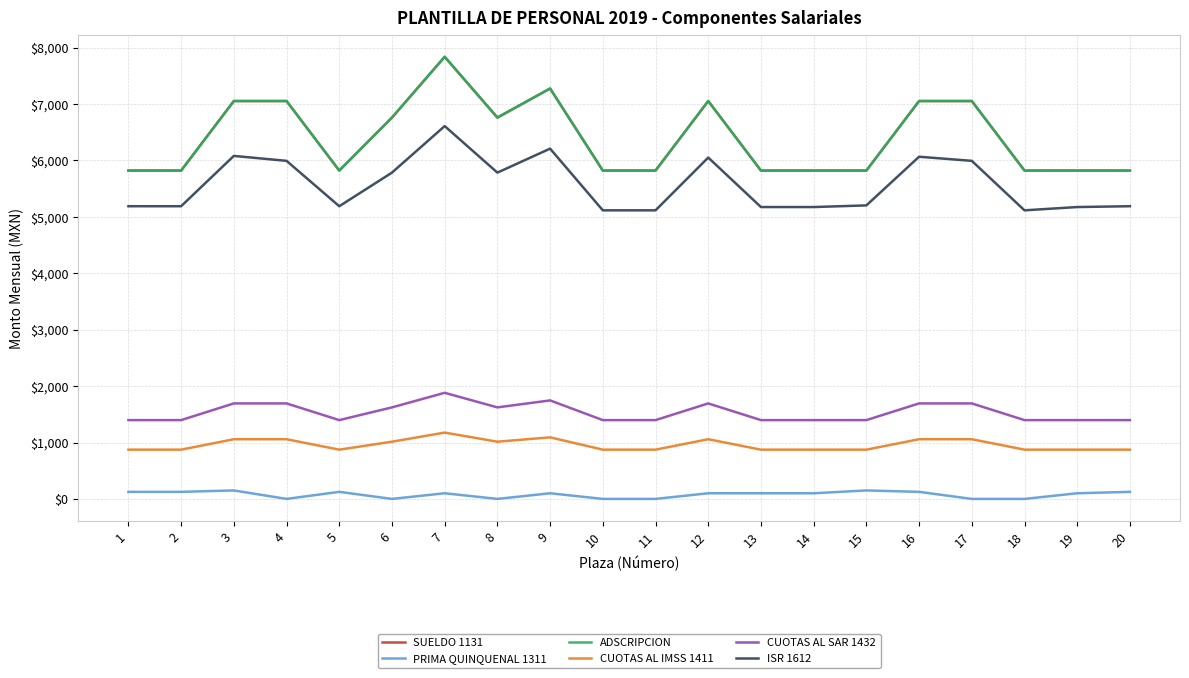

At which category does ISR 1612 reach its first local peak?

3